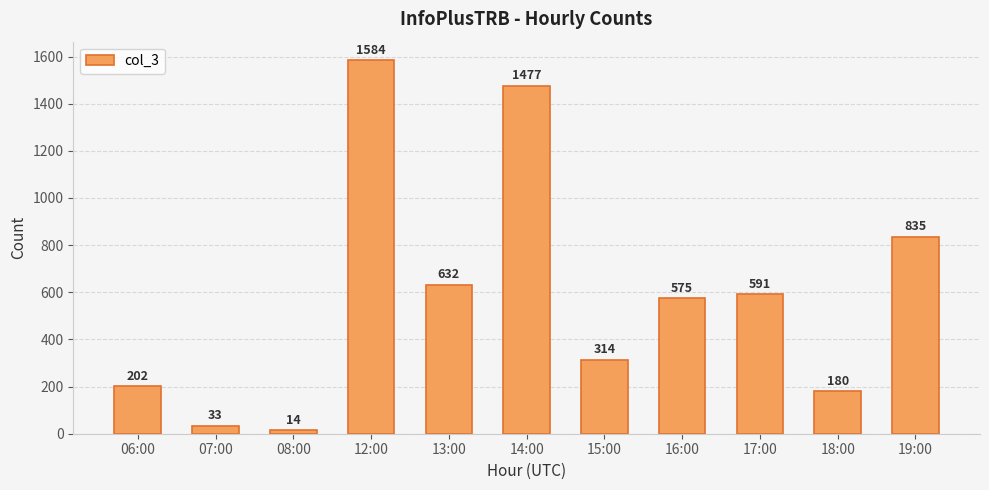

Is it true that the value at 14:00 is 1477?

True